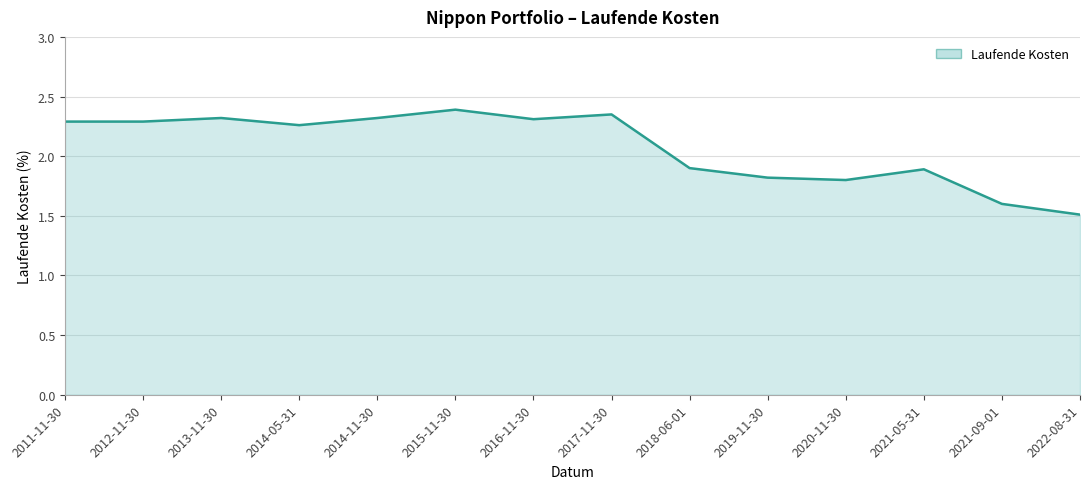

What is the approximate value at 2021-09-01?

1.6